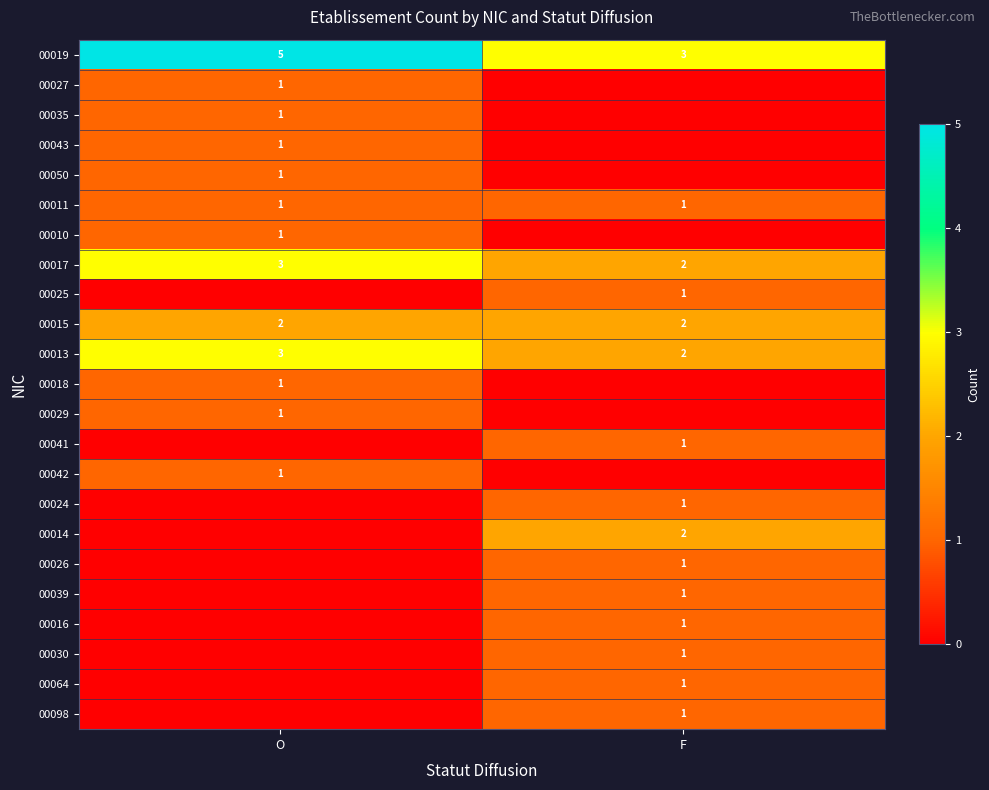

Is the value of 00010 at O greater than the value of 00015 at F?

No